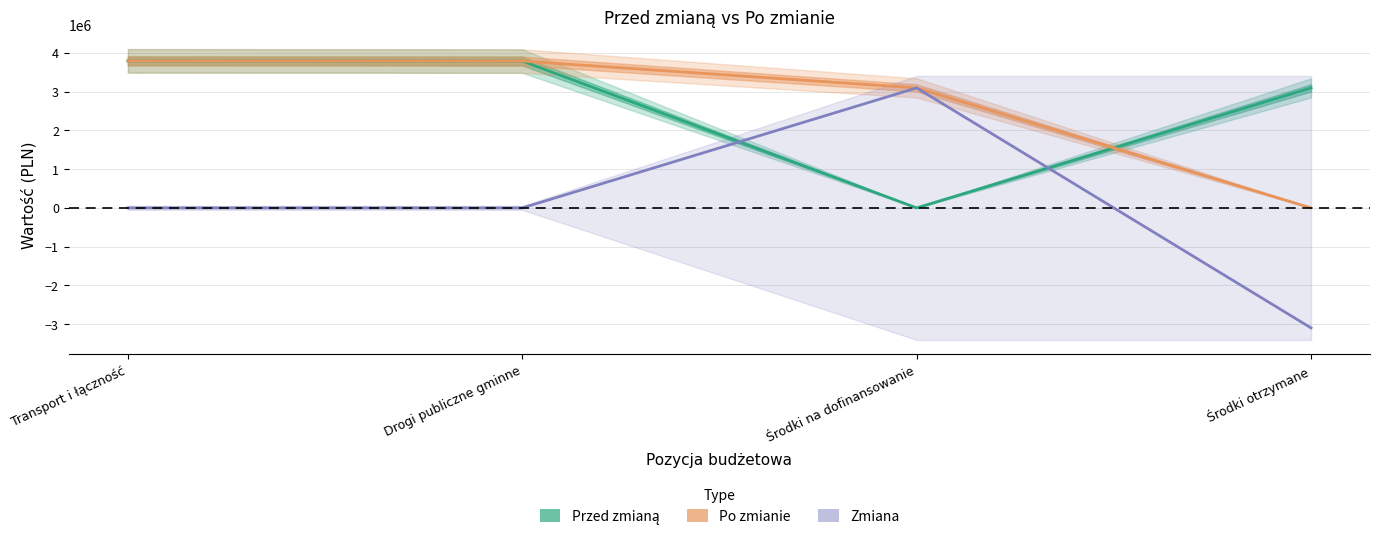

Between Transport i łączność and Środki na dofinansowanie, which series saw the biggest shift?

Przed zmianą